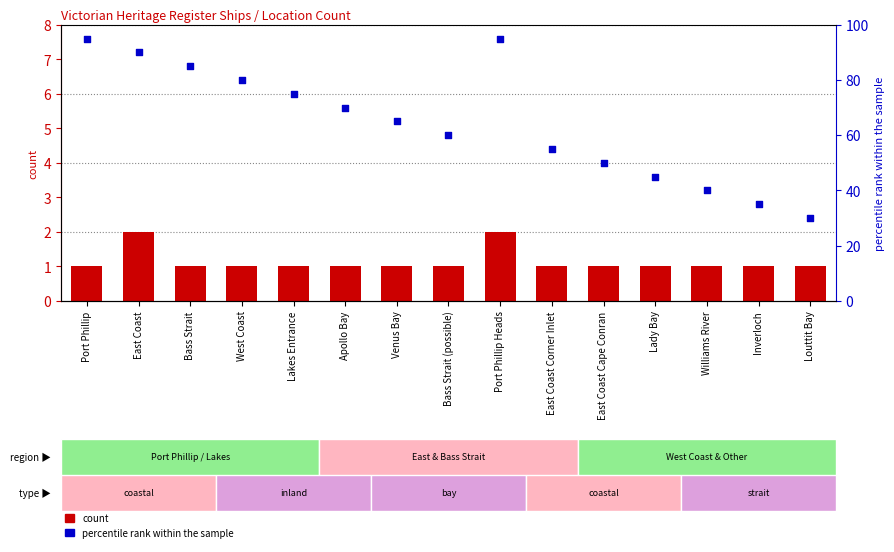

Which series reaches the minimum Y coordinate?

count